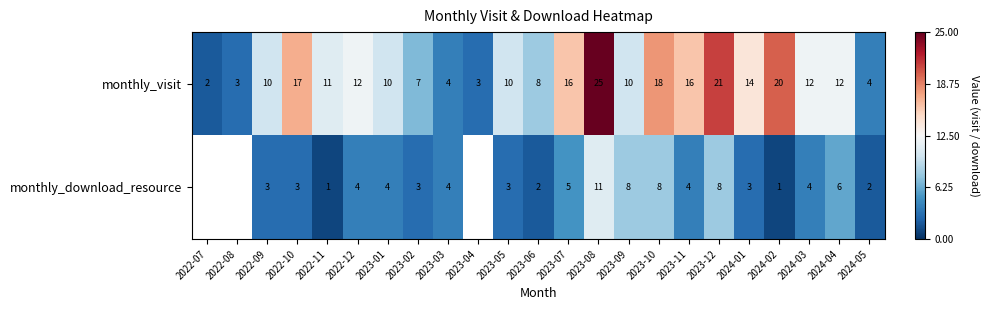

How many data points does each series have?

23